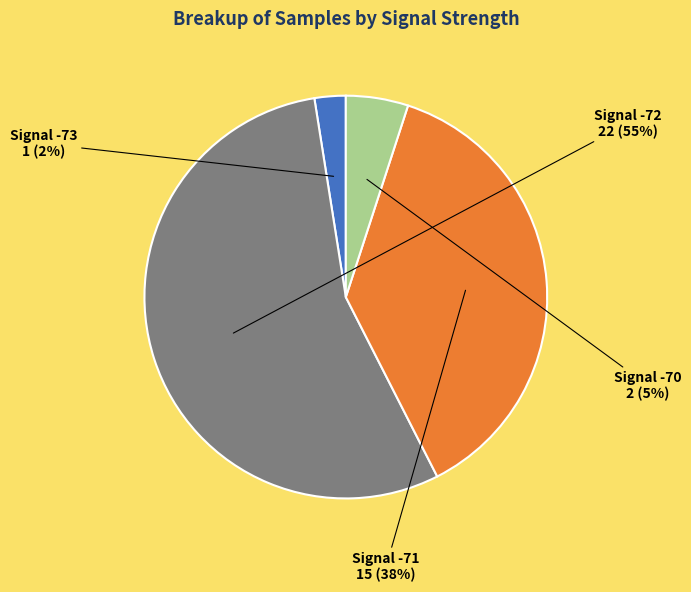

What is the largest slice in the pie chart?

Signal -72